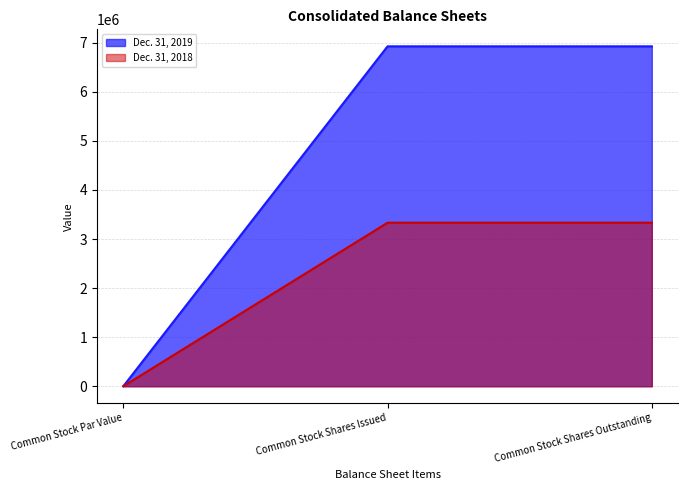

How many distinct data groups are displayed?

2